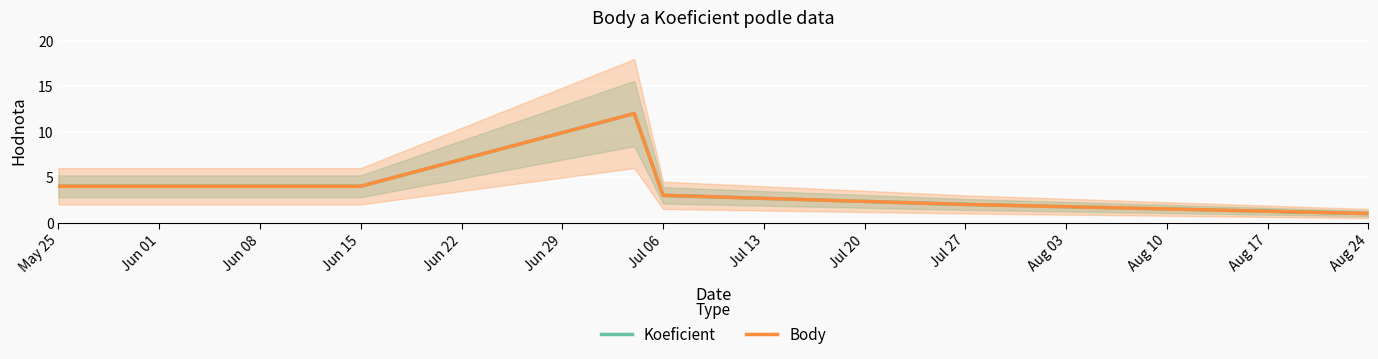

Reading left to right, transcribe all the data shown in this chart.

Koeficient: 4	4	12	3	2	1
Body: 4	4	12	3	2	1